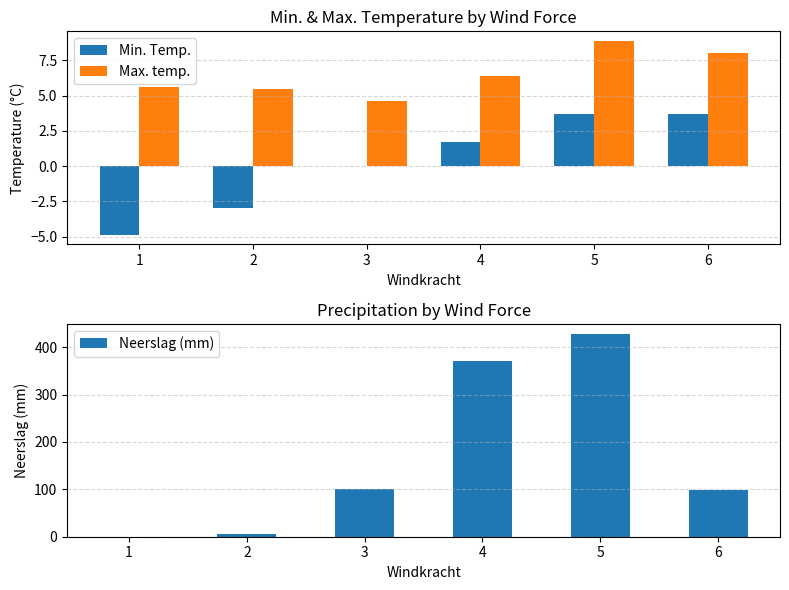

Are the bars horizontal?

No